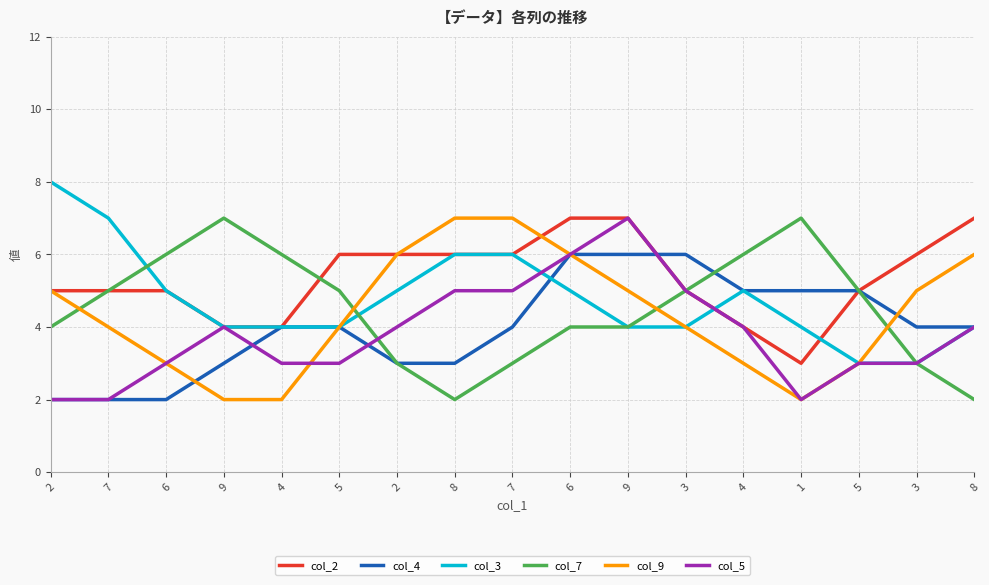

Is it true that col_2 equals 3 at 1?

True